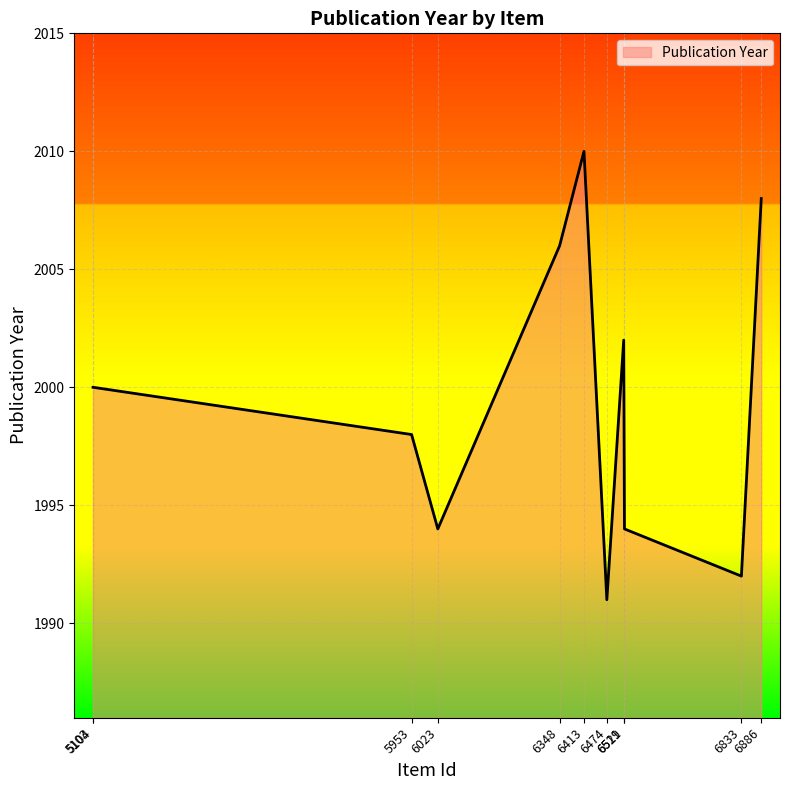

Which has a higher value, 5953 or 5104?

5104